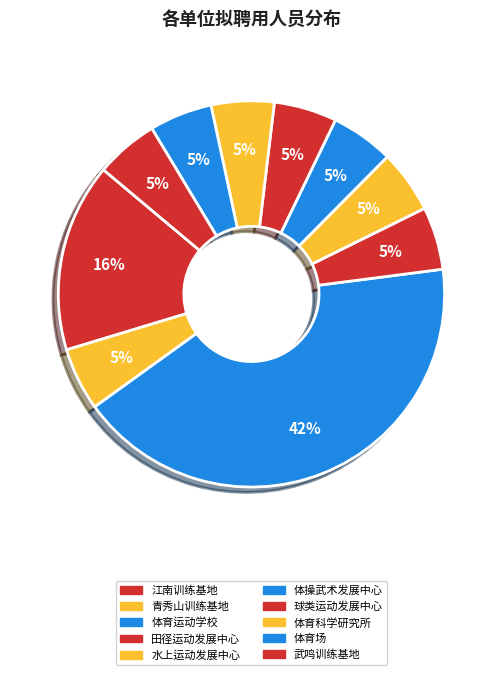

Does any single category account for the majority?

No